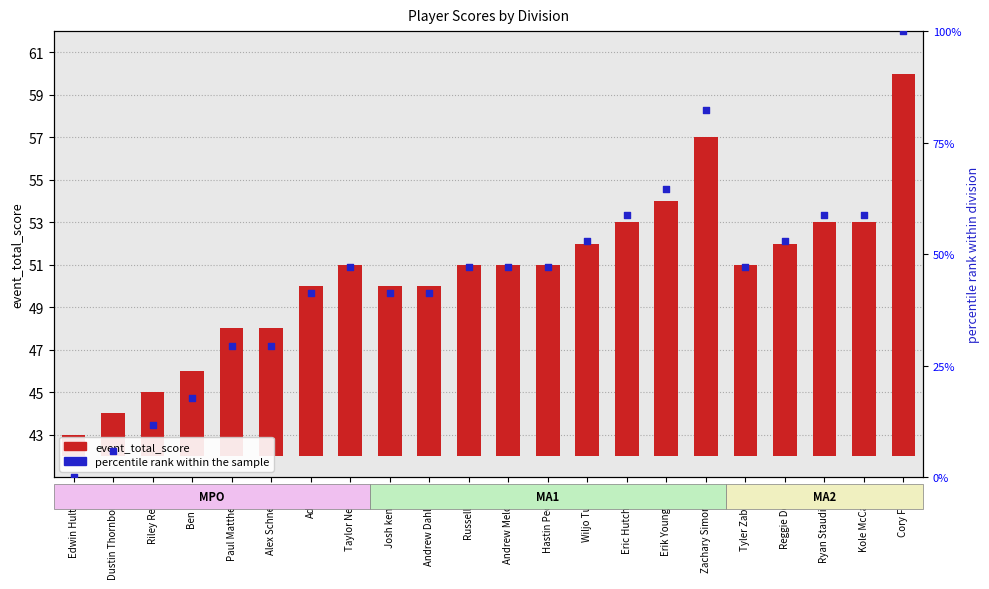

What are all the series names shown in the legend?

event_total_score, percentile rank within the sample